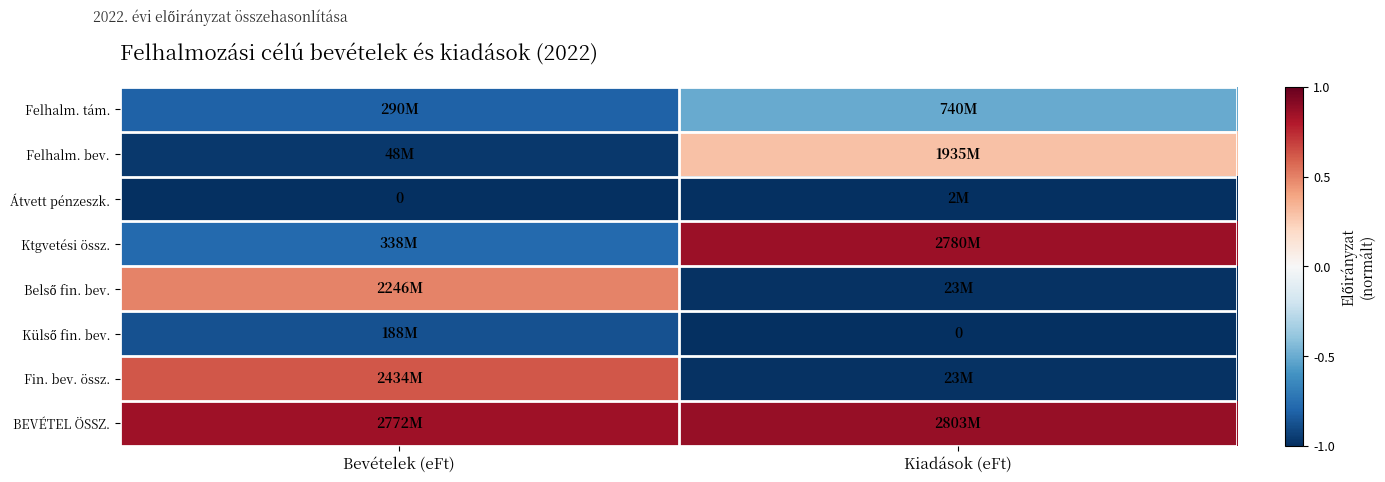

Which label corresponds to the smallest value in the chart?

Bevételek (eFt)